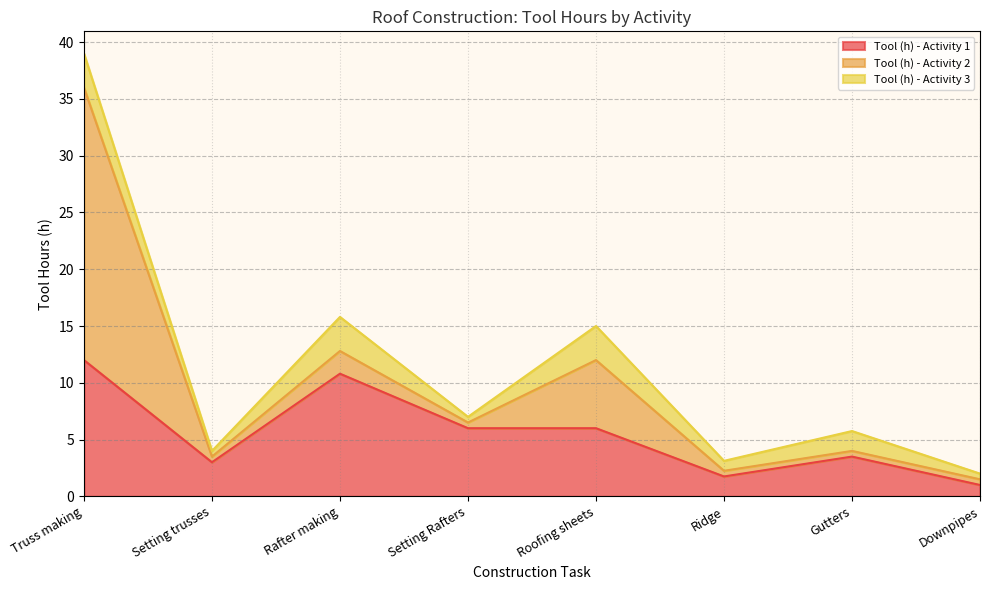

How many times do Tool (h) - Activity 1 and Tool (h) - Activity 2 cross each other?

1